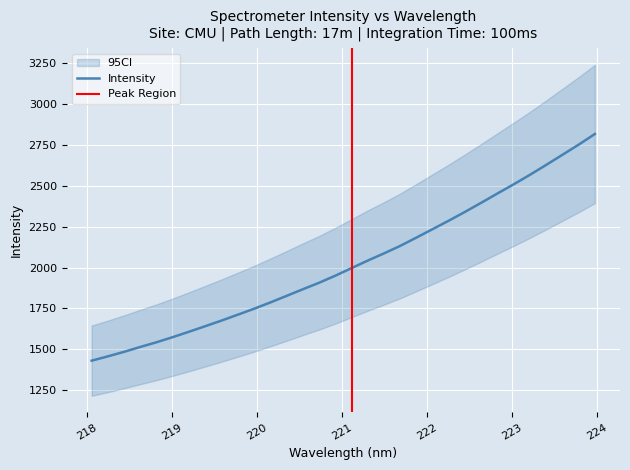

What is the difference between the maximum and minimum values?

1384.2